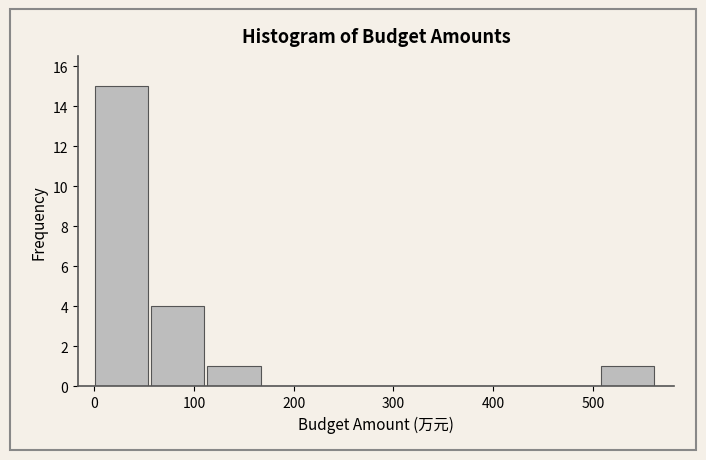

How tall is the bar that spans 510 to 560 on the x-axis? Neither the bar edges nor the heights are printed on the chart, so give them approximately, as read against the axes.

1